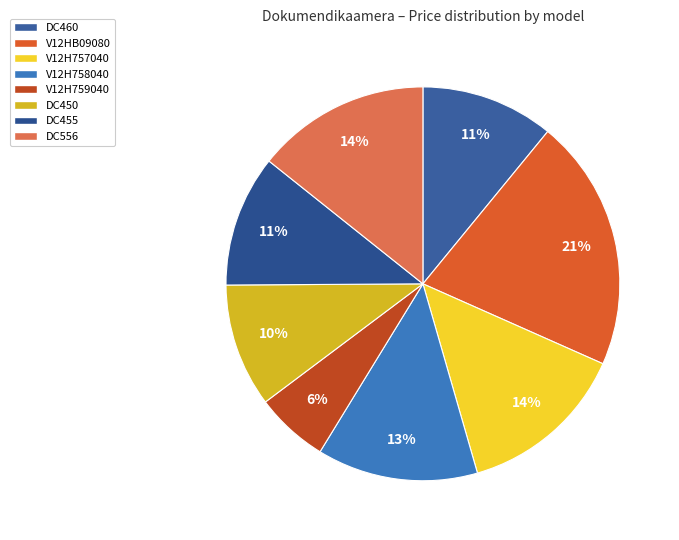

What percentage is the V12H759040 slice, to the nearest percent?

6%